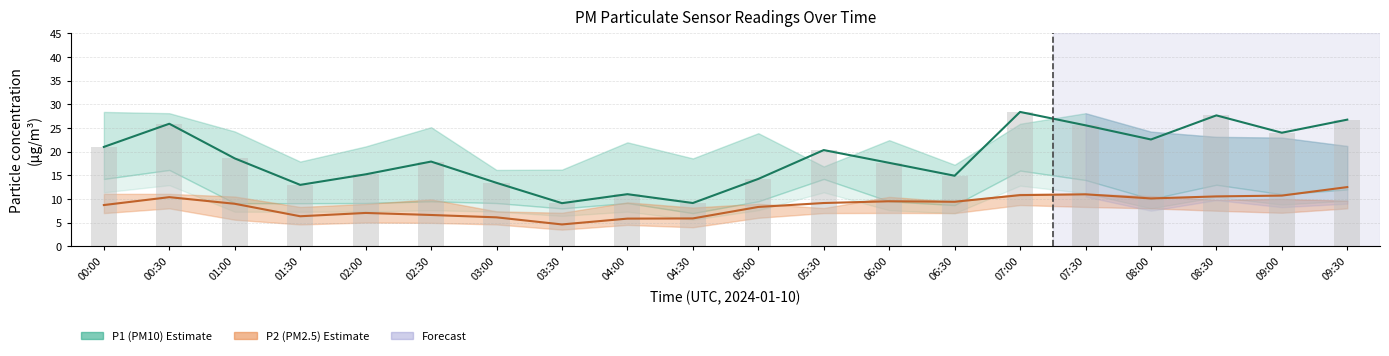

List the labels in order of P2 (PM2.5) value, largest first.

09:30, 07:30, 07:00, 09:00, 08:30, 00:30, 08:00, 06:00, 06:30, 05:30, 01:00, 00:00, 05:00, 02:00, 02:30, 01:30, 03:00, 04:30, 04:00, 03:30